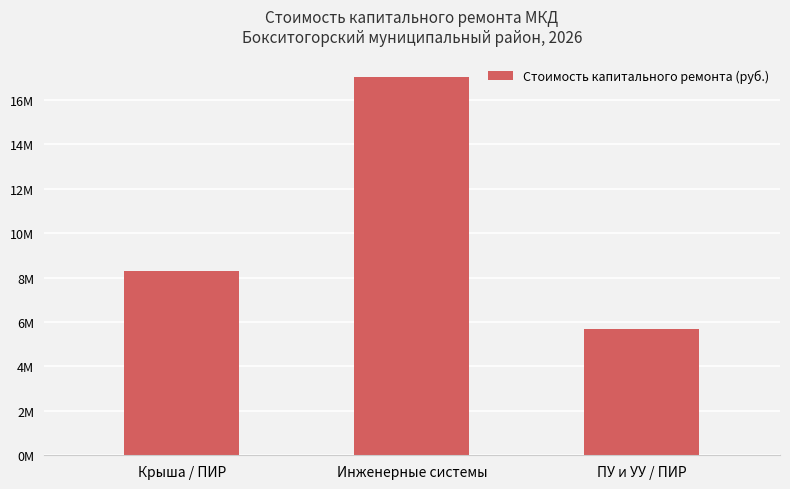

The value at Крыша / ПИР is 11705419.4. True or false?

False